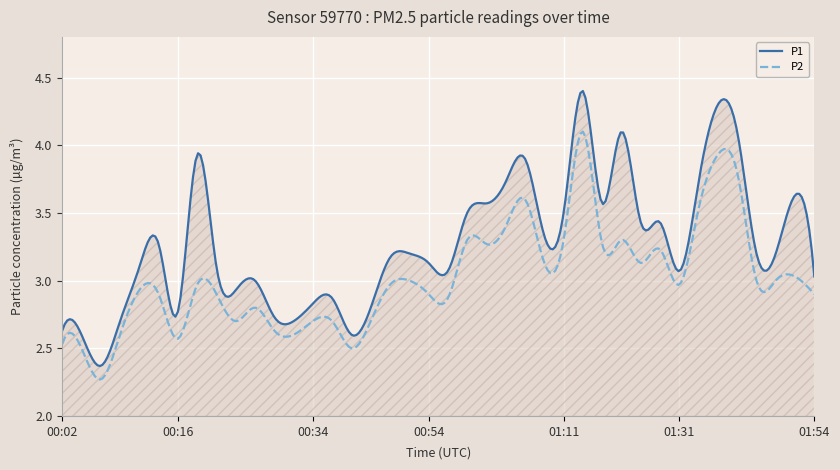

List the series in order of their peak value, highest first.

P1, P2